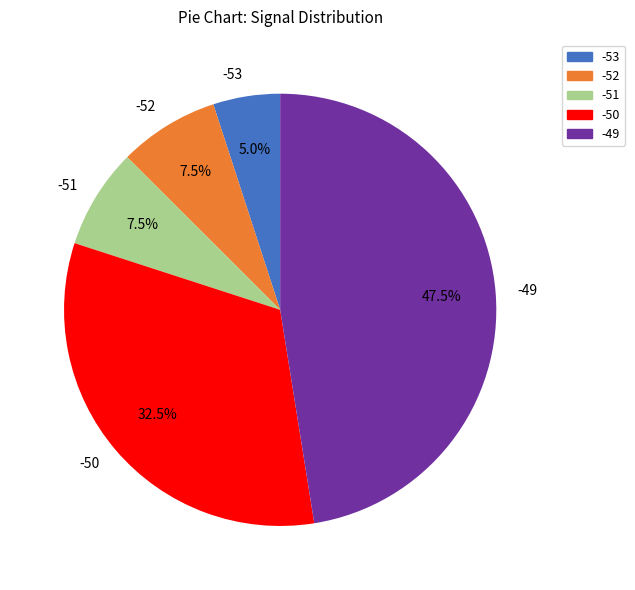

Does -50 represent more than half of the total?

No